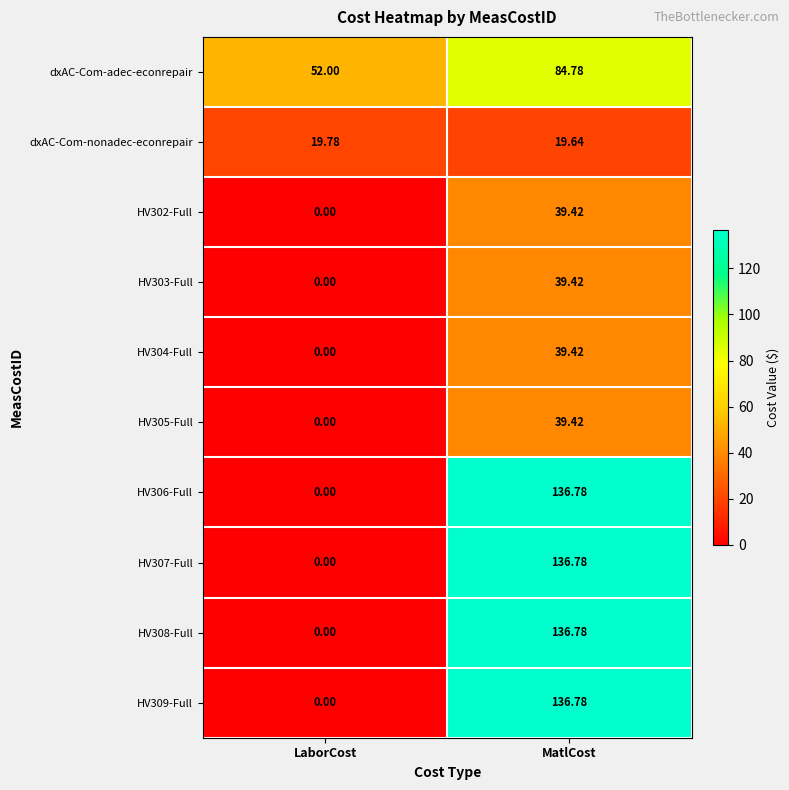

At how many categories does at least one series exceed 38?

2